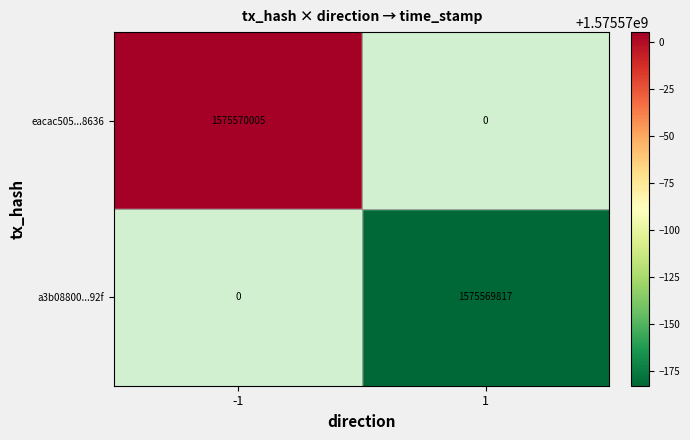

Which series has the largest total across all categories?

eacac505...8636